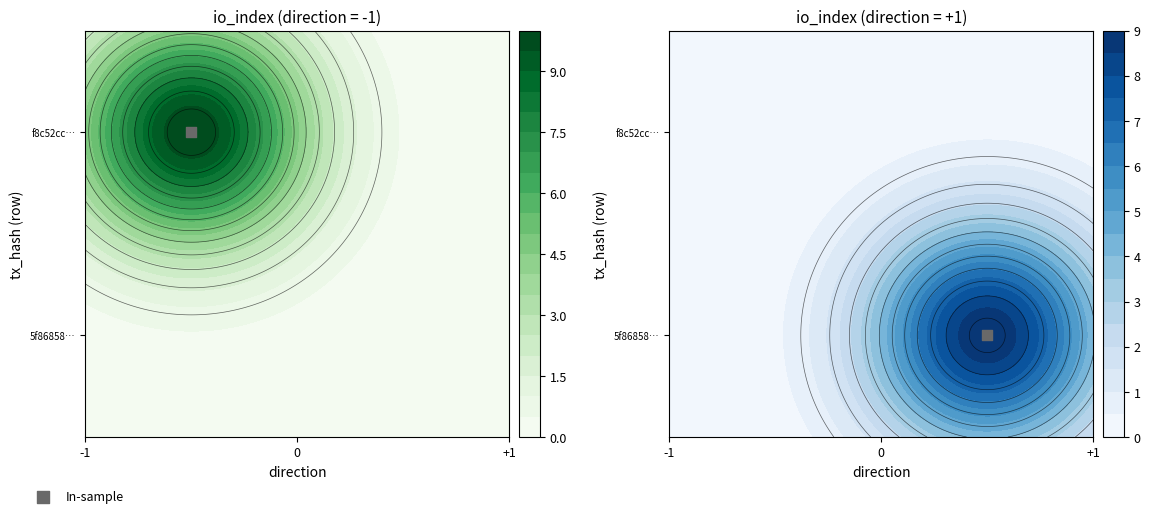

What is the approximate value of 5f86858caed557d17483cc172babd970bcfc540 at direction?

1